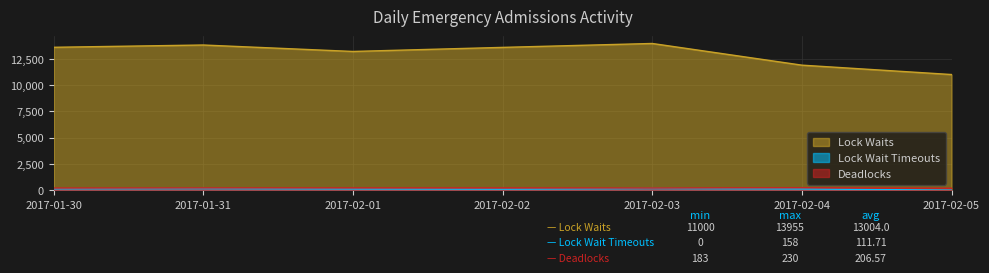

What is the difference between the maximum and minimum values in the Deadlocks series?

47